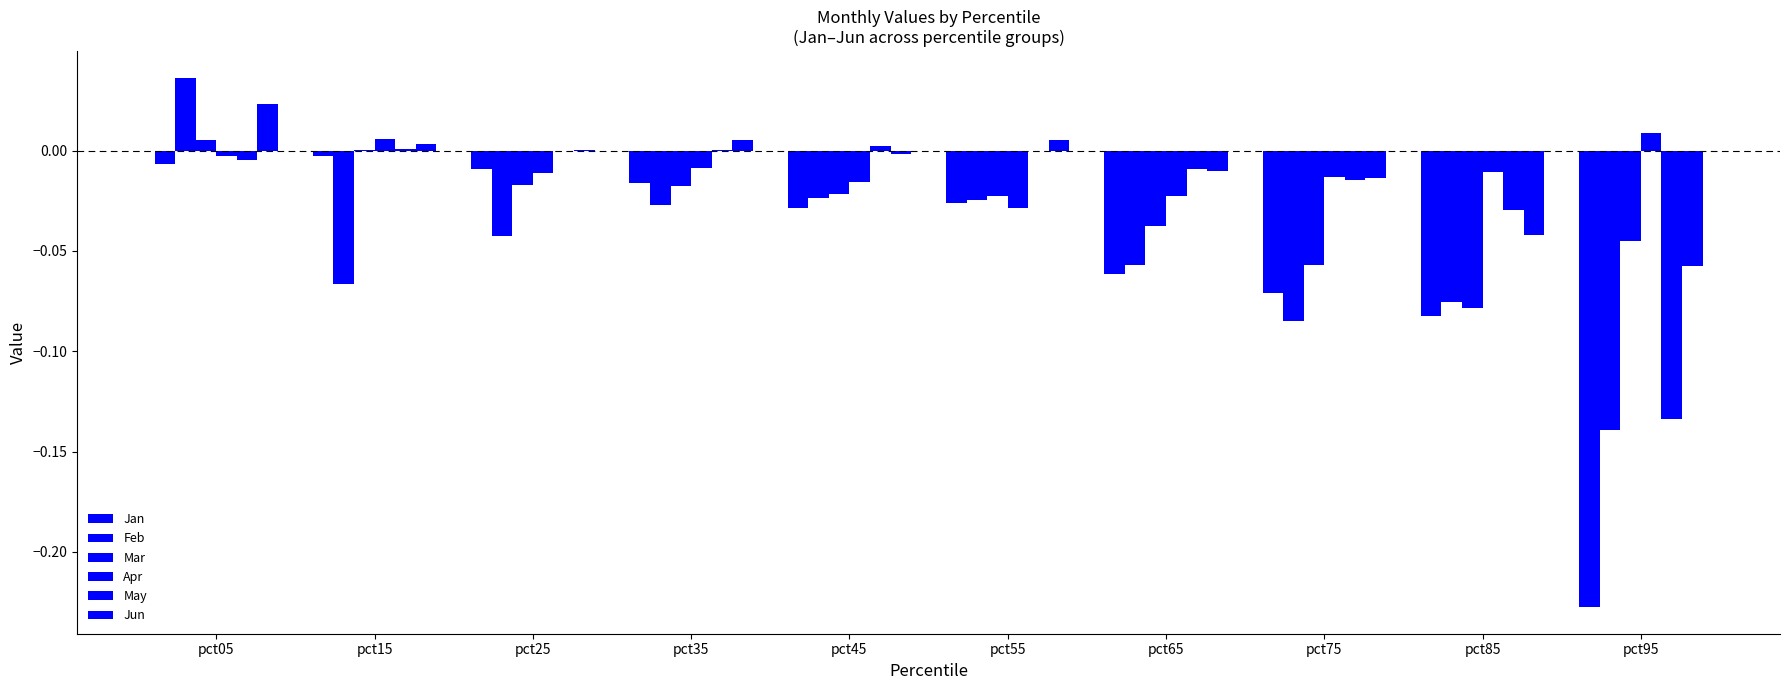

Count the number of categories in the chart.

10